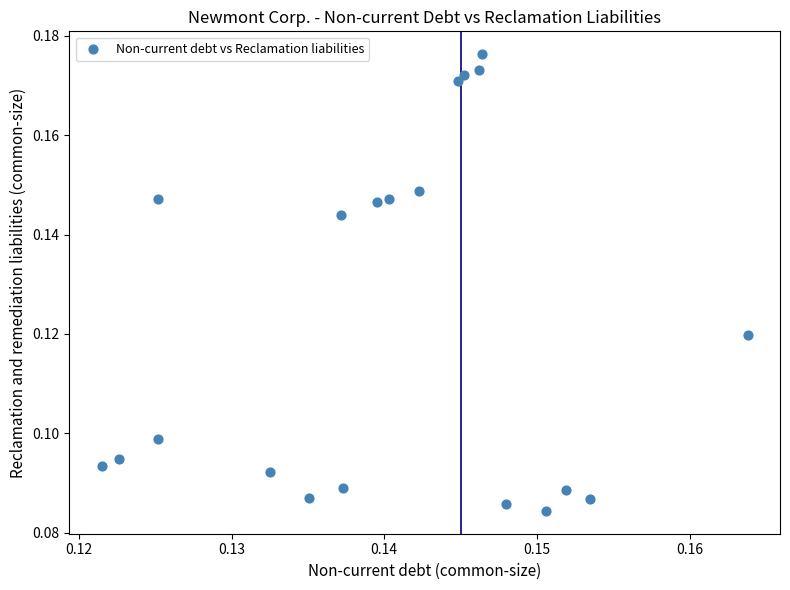

Count the number of points in this scatter plot.

20